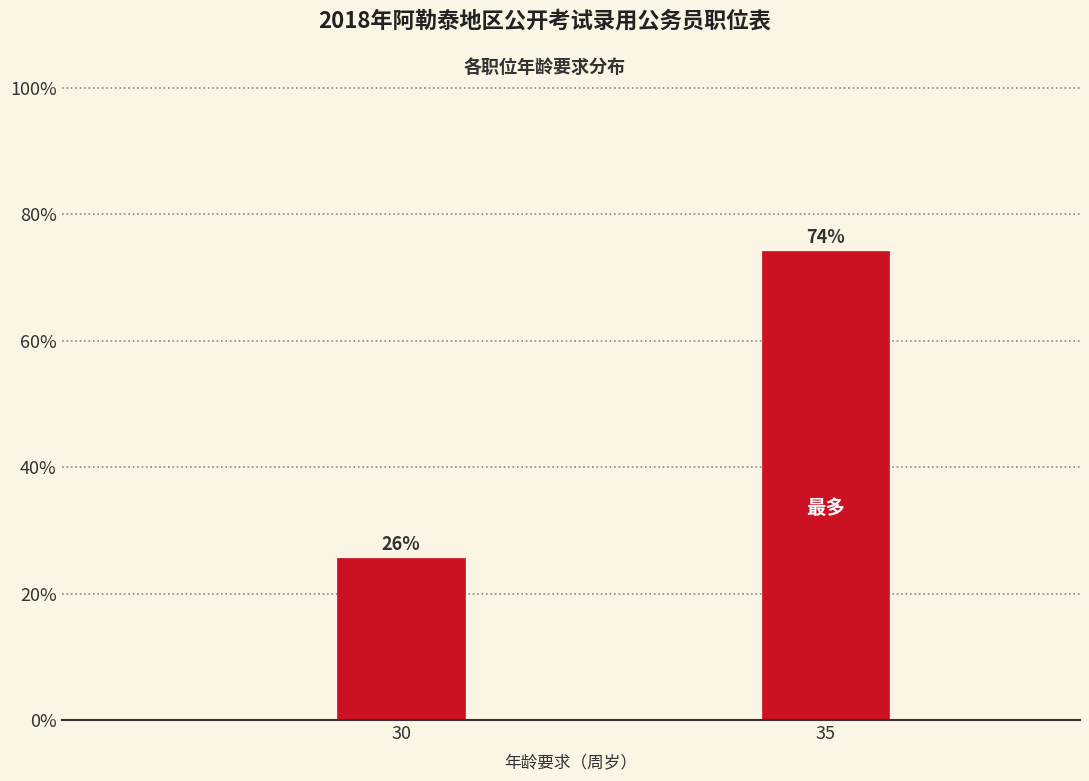

Which label corresponds to the largest value in the chart?

35